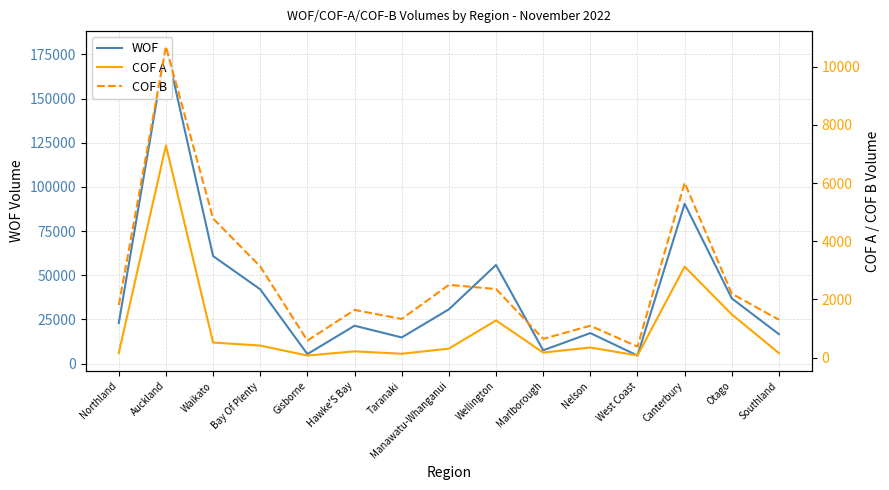

What is the spread (max minus min) of values at Canterbury?

87369